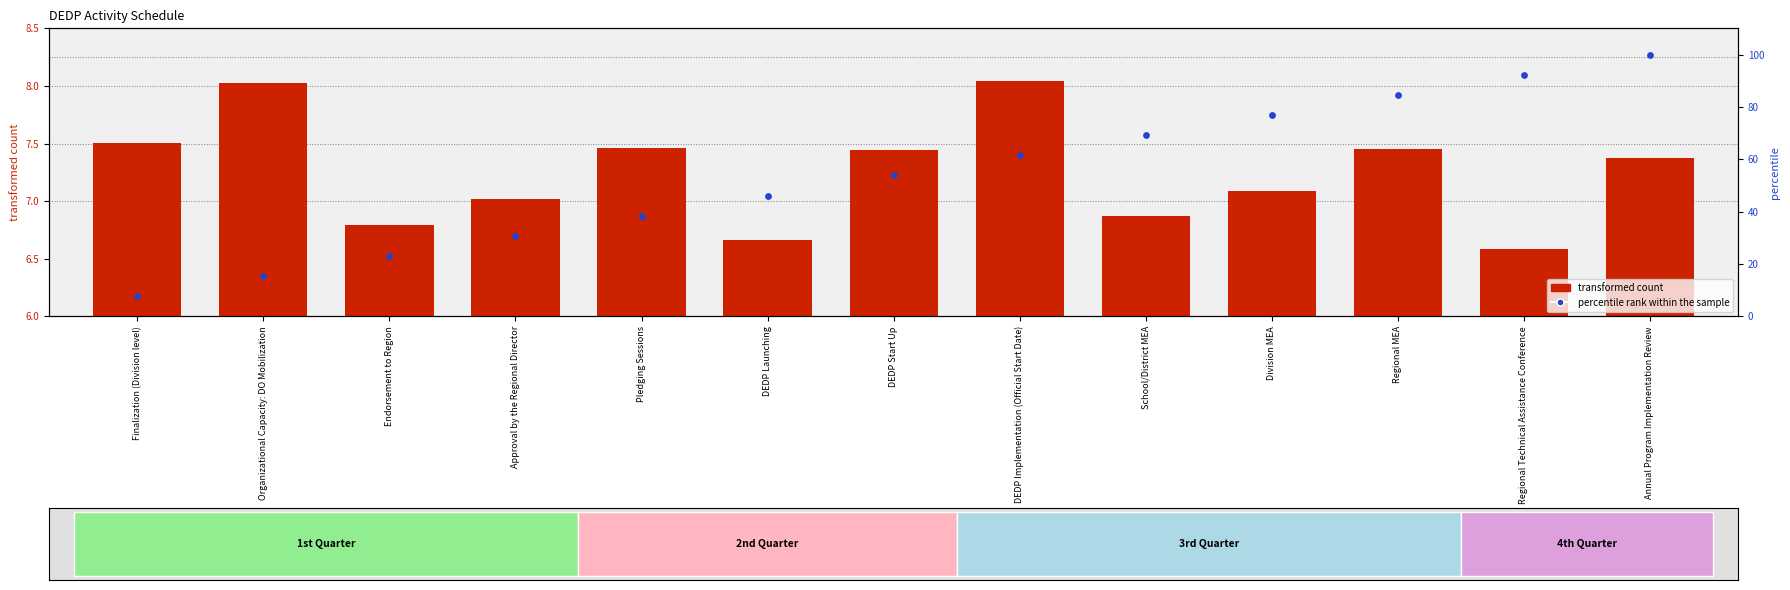

What are all the series names shown in the legend?

transformed count, percentile rank within the sample